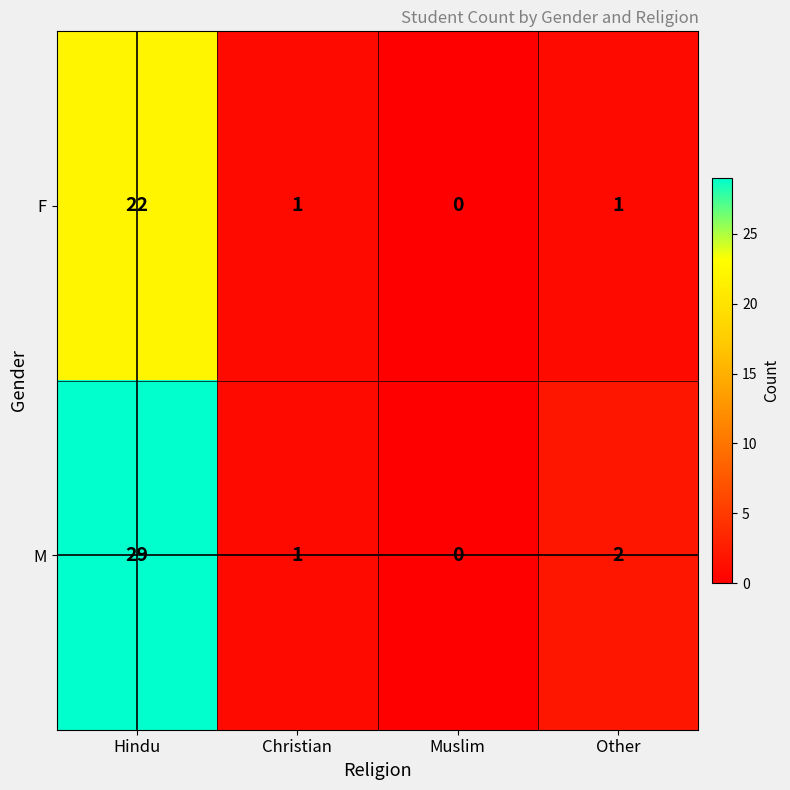

The F series shows 13 at Hindu. True or false?

False